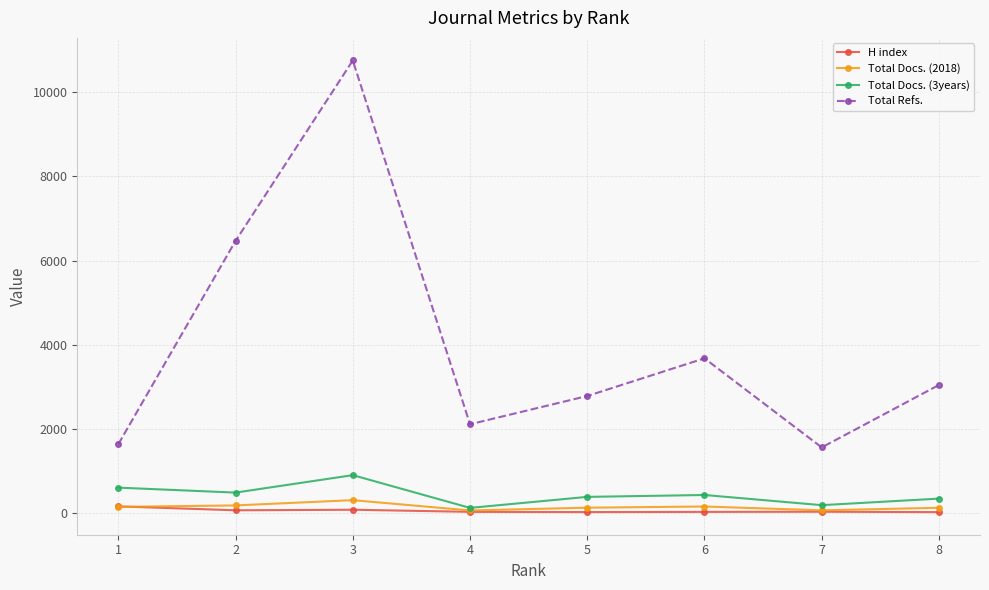

What is the minimum value for Total Refs.?

1554